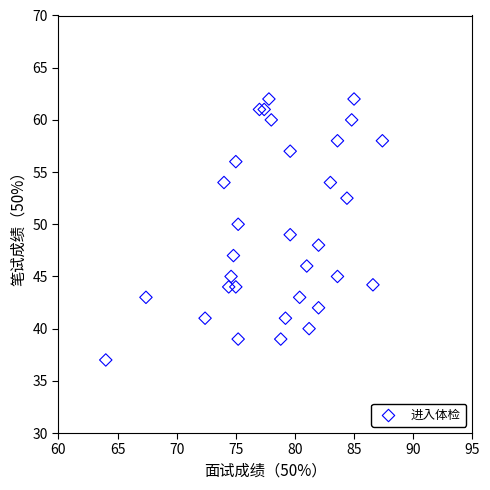

What is the range of X values (max minus min)?

23.4